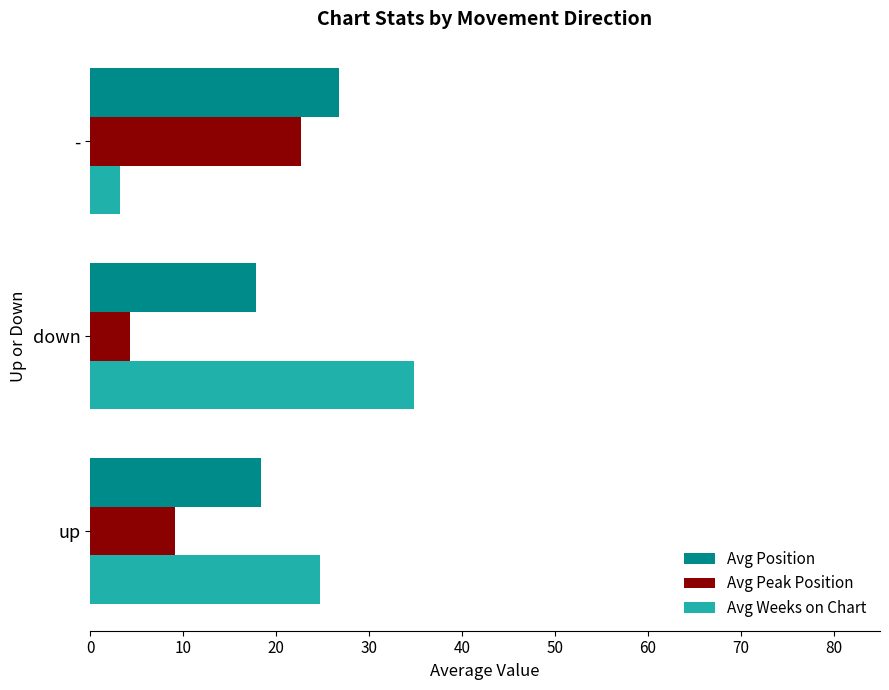

True or false: Avg Position has a value of 18.4 at up.

True